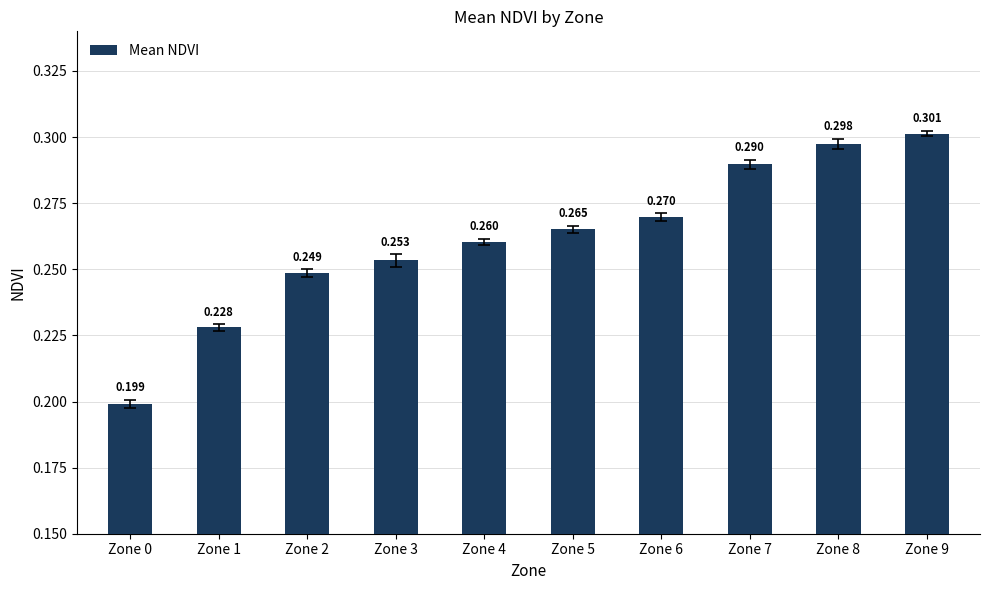

Which label corresponds to the smallest value in the chart?

Zone 0